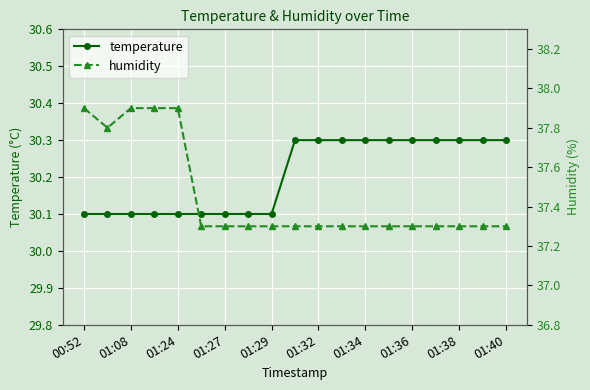

At how many categories does at least one series exceed 35?

19